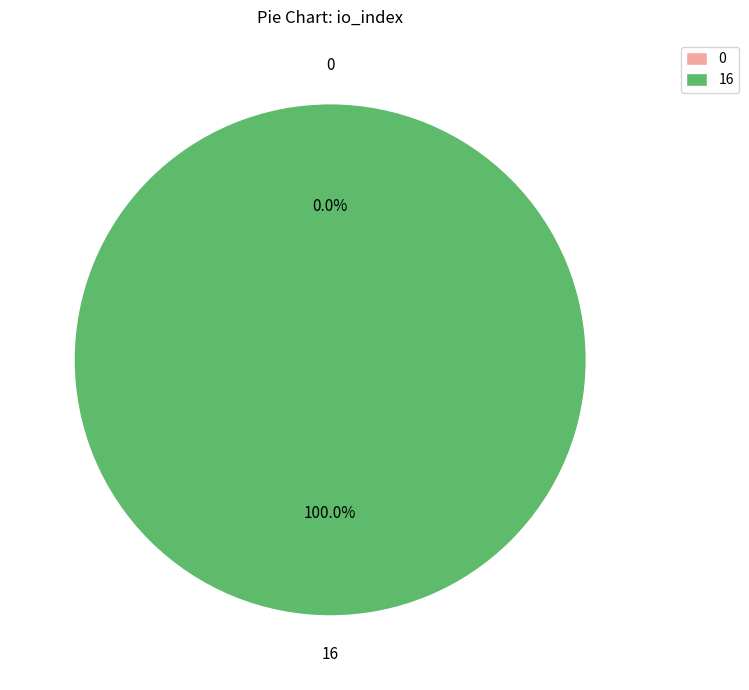

Which category has the biggest portion of the pie?

16